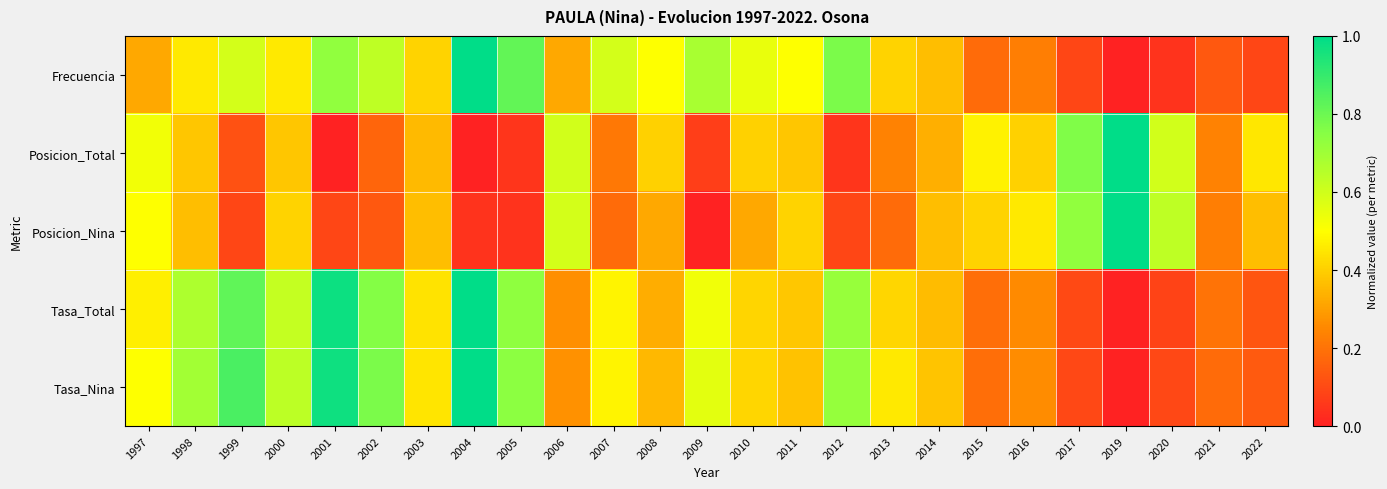

At which category is the sum across all series the highest?

2004